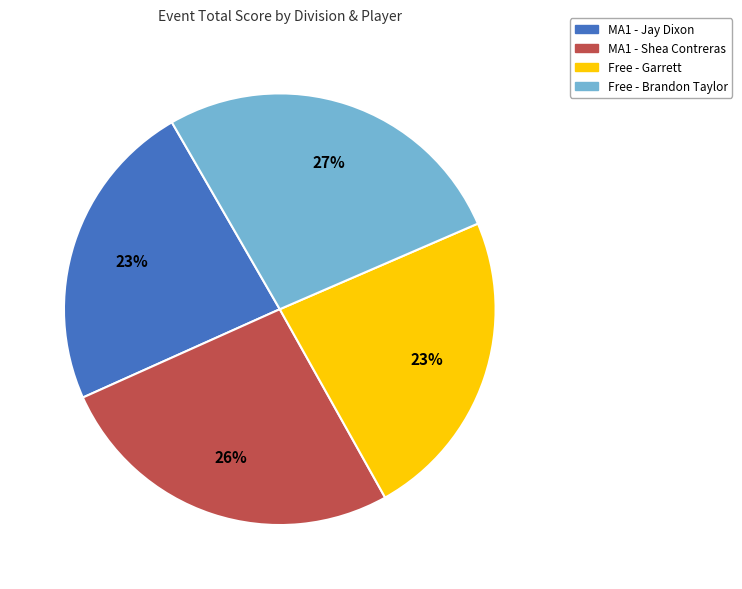

What percentage is the MA1 - Shea Contreras slice, to the nearest percent?

26%